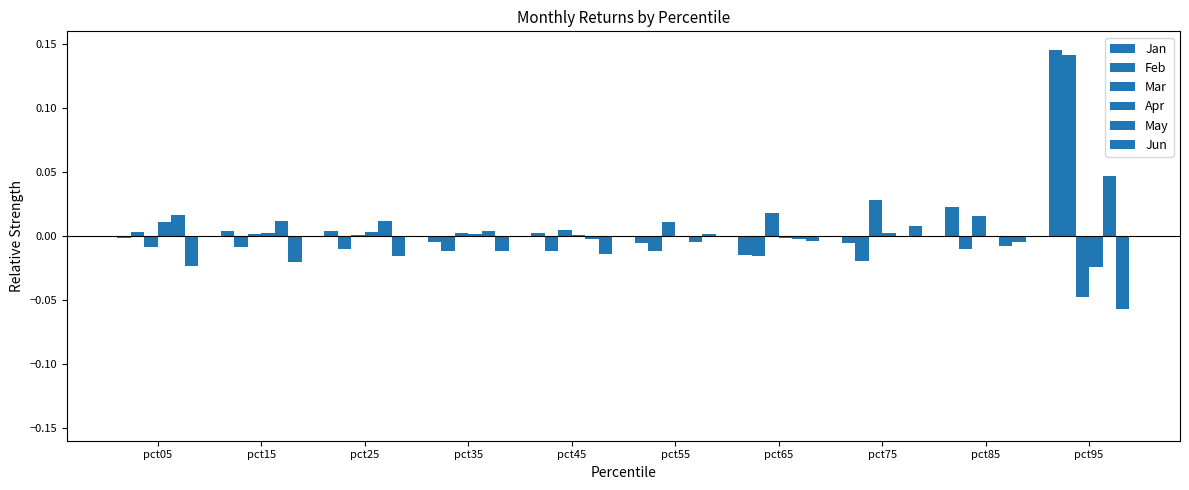

Which label corresponds to the largest value in the chart?

pct95